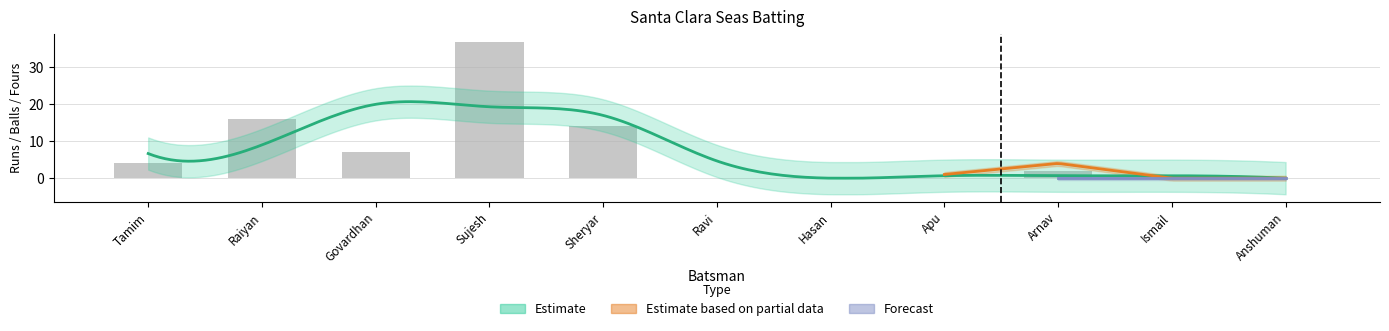

Where does the Balls series first go above 4?

Tamim Khan